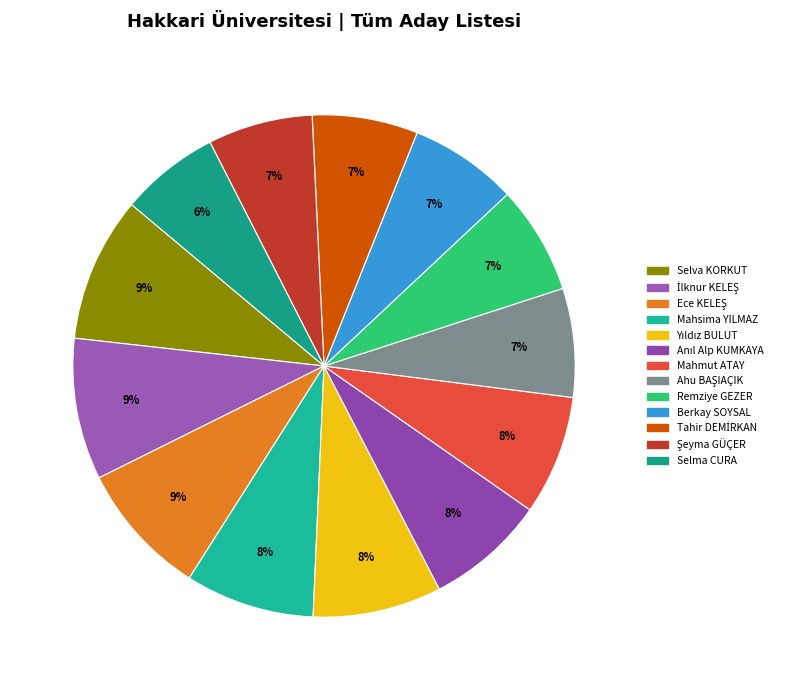

Count the number of slices in the pie.

13